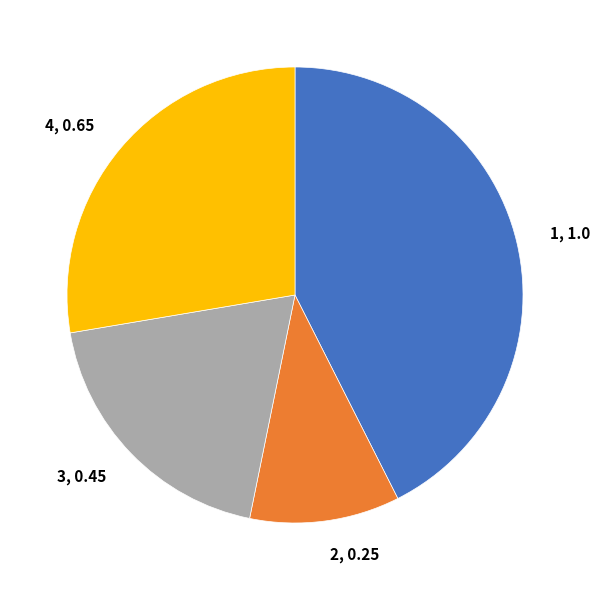

Is it true that 4, 0.65 is 13% of the pie?

False